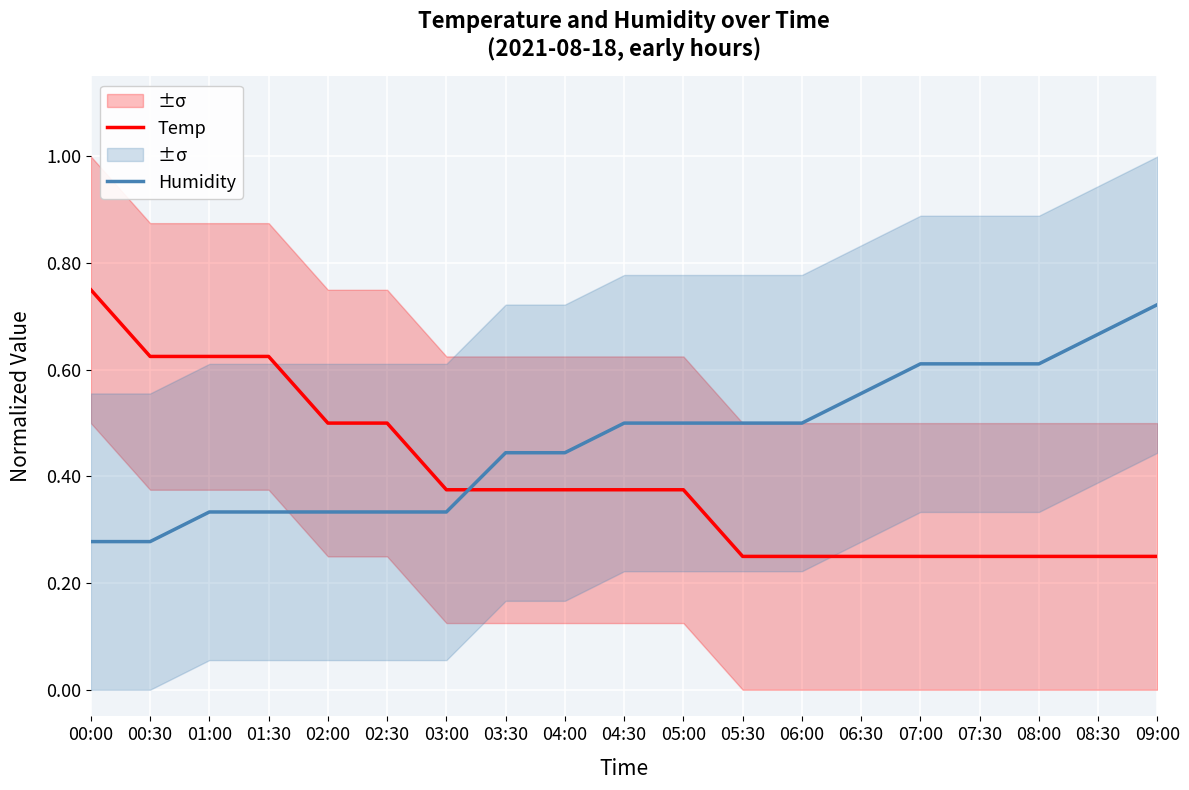

How many Humidity values are between 0 and 1?

19